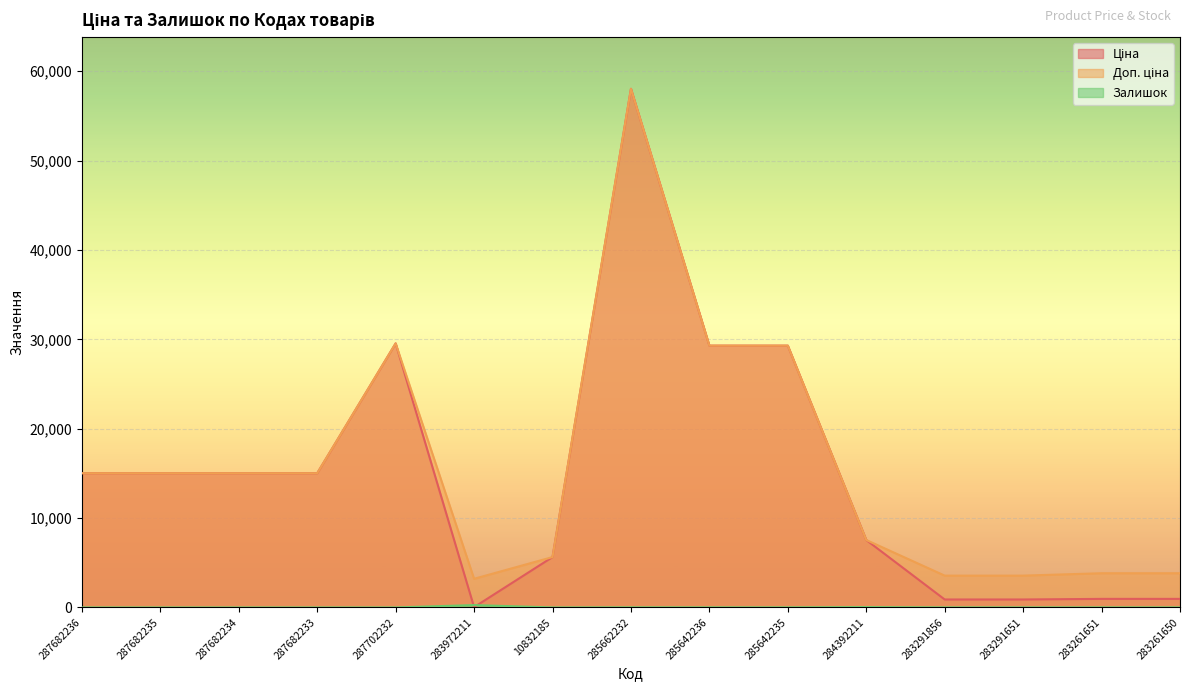

At which label is Залишок closest to 132?

284392211